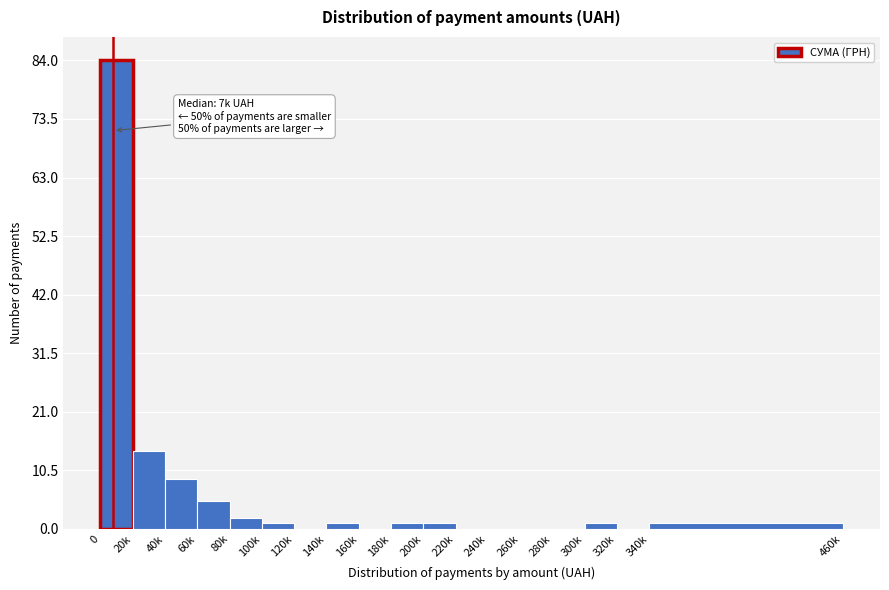

Reading left to right, transcribe all the data shown in this chart.

0=84	20k=14	40k=9	60k=5	80k=2	100k=1	120k=0	140k=1	160k=0	180k=1	200k=1	220k=0	240k=0	260k=0	280k=0	300k=1	320k=0	340k=1